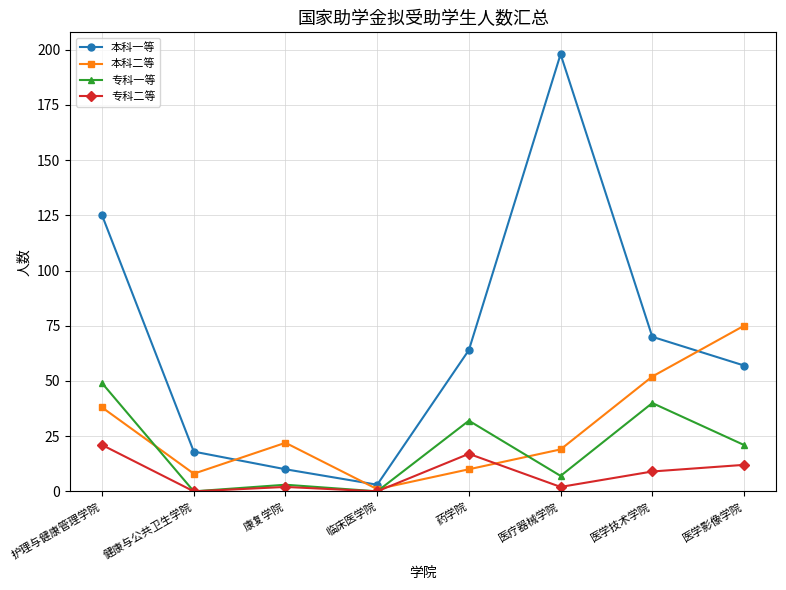

True or false: 专科二等 and 本科一等 intersect in this chart.

False